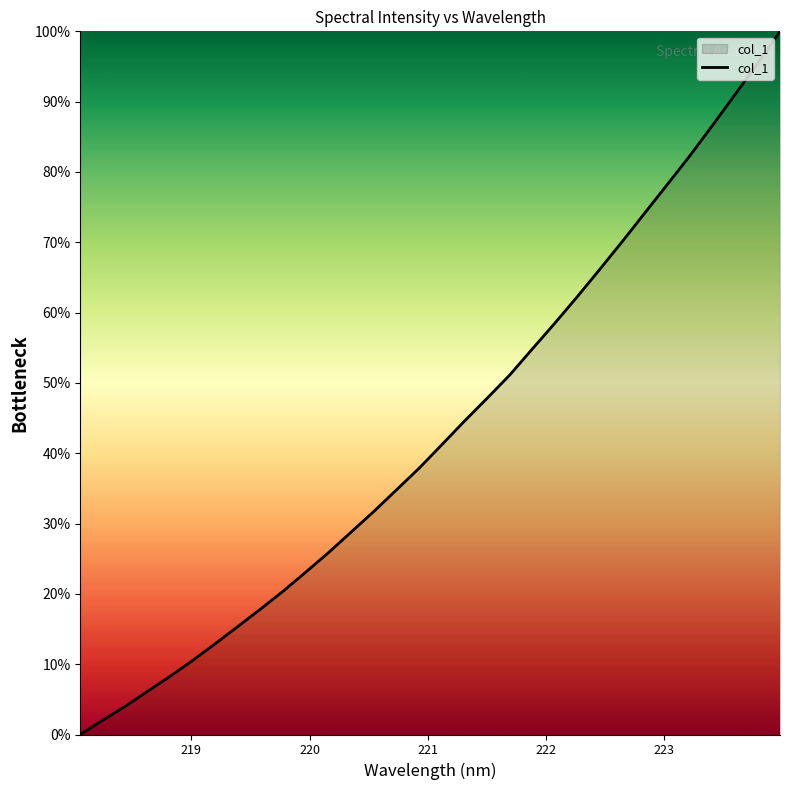

How many lines are shown in the chart?

1